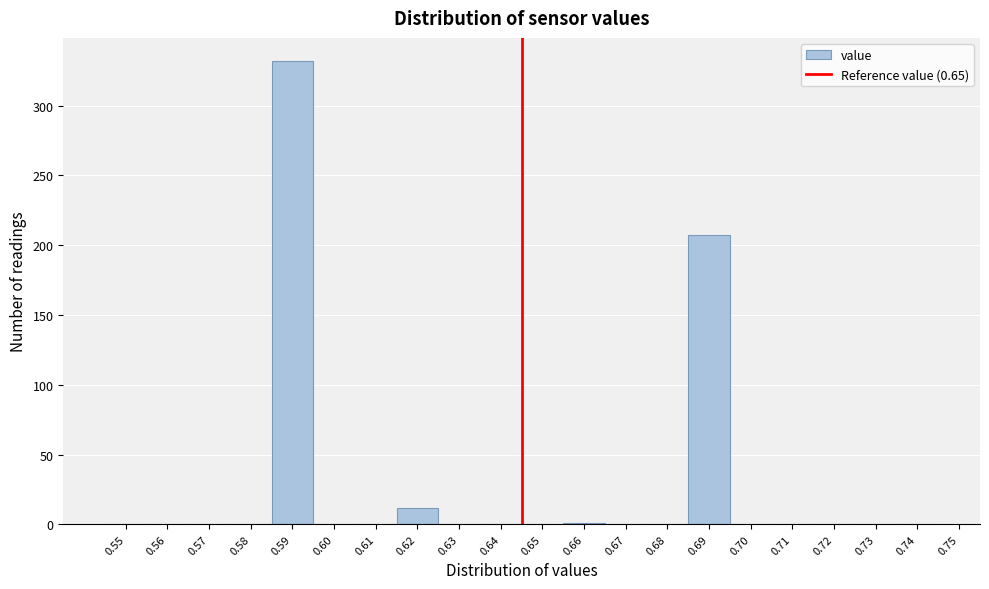

What is the sum of all values?

552